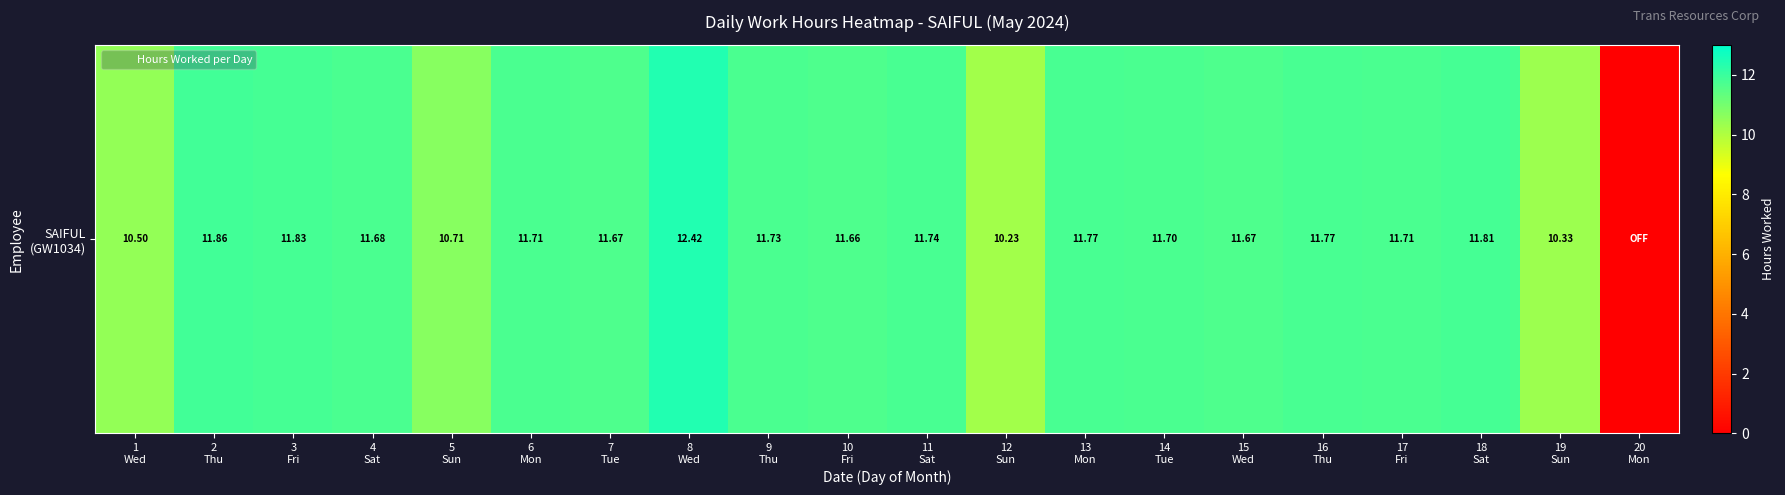

Reading left to right, what are all the values shown in this chart?

10.5	11.9	11.8	11.7	10.7	11.7	11.7	12.4	11.7	11.7	11.7	10.2	11.8	11.7	11.7	11.8	11.7	11.8	10.3	0.0